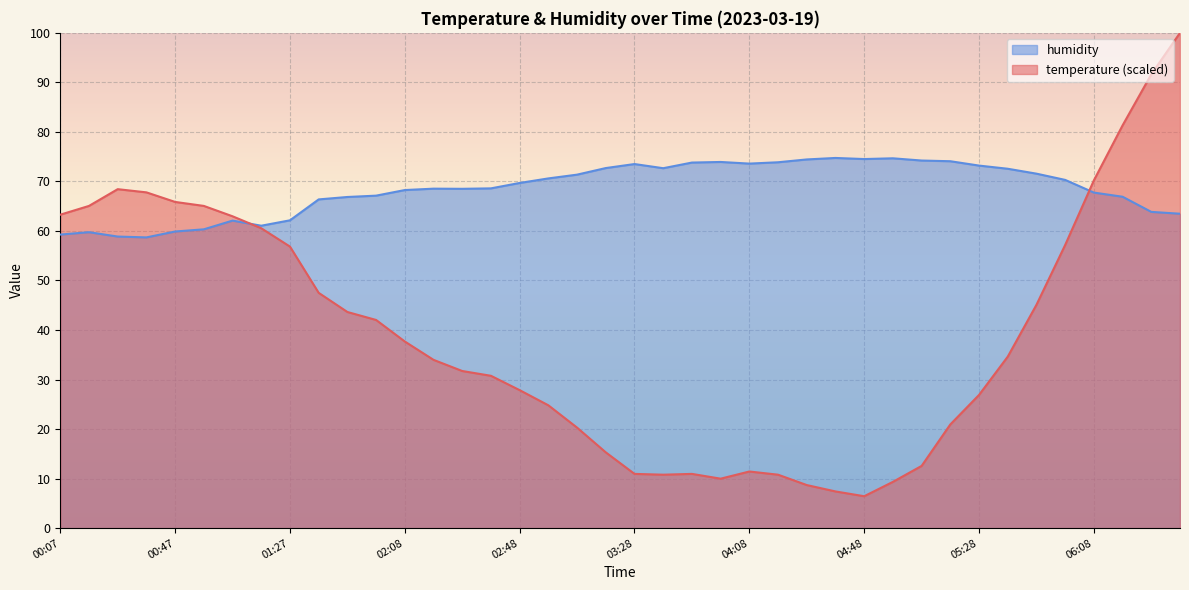

Which has a higher value, 00:47 or 05:38?

00:47